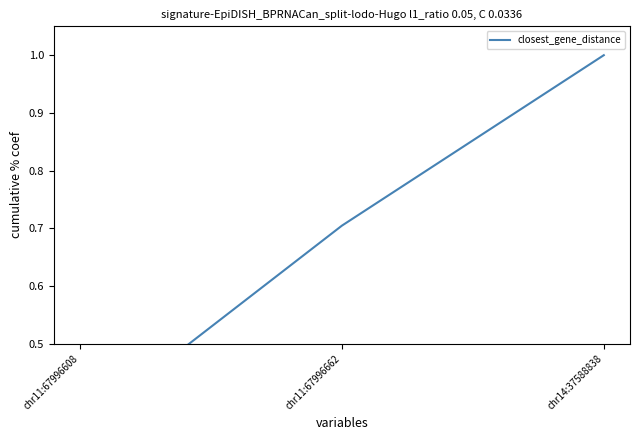

How many categories are shown in the chart?

3